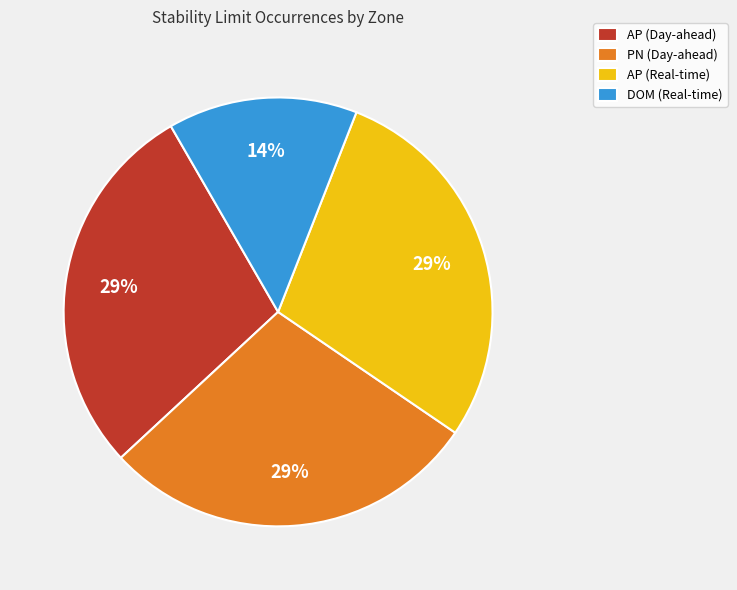

Which slice is the smallest?

DOM (Real-time)